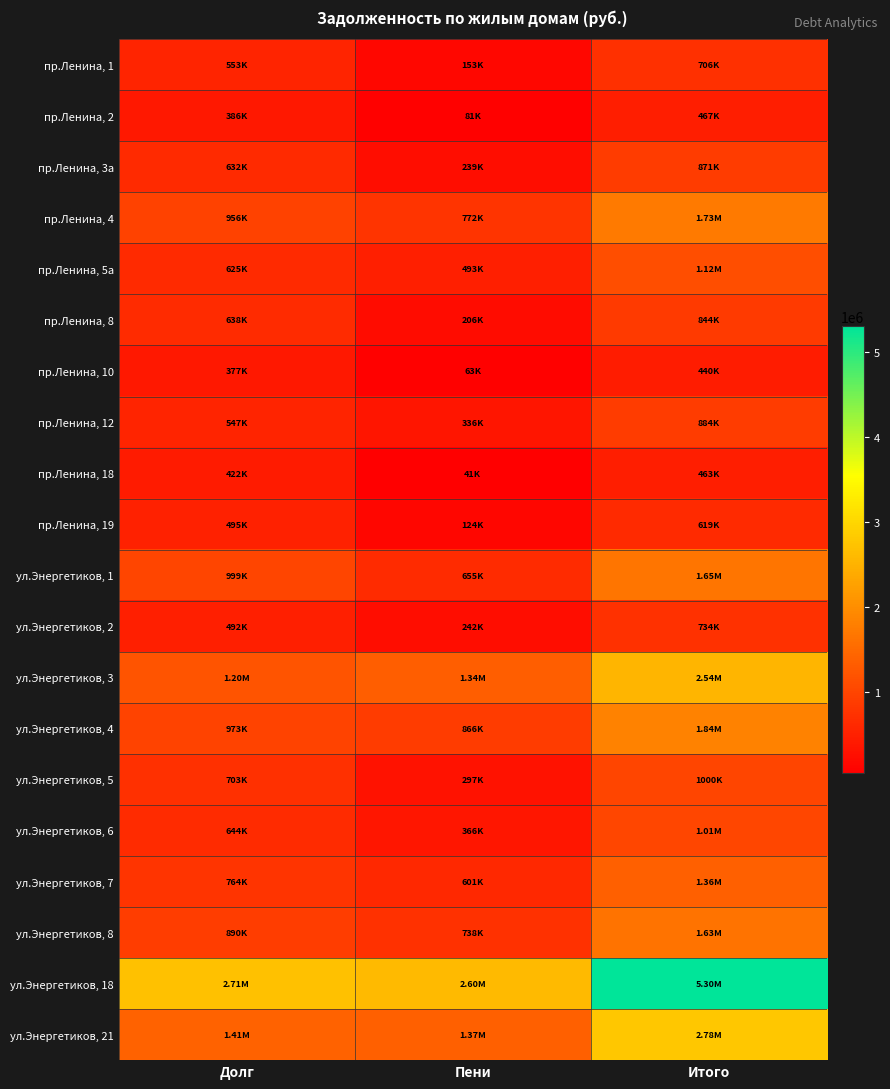

What is the total value across all series at Пени?

11577069.3